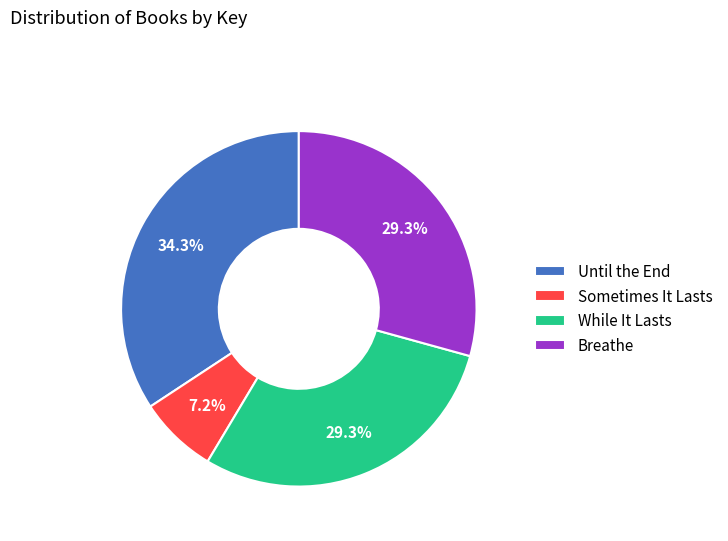

What is the ratio of the value at Breathe to the value at Sometimes It Lasts?

4.1